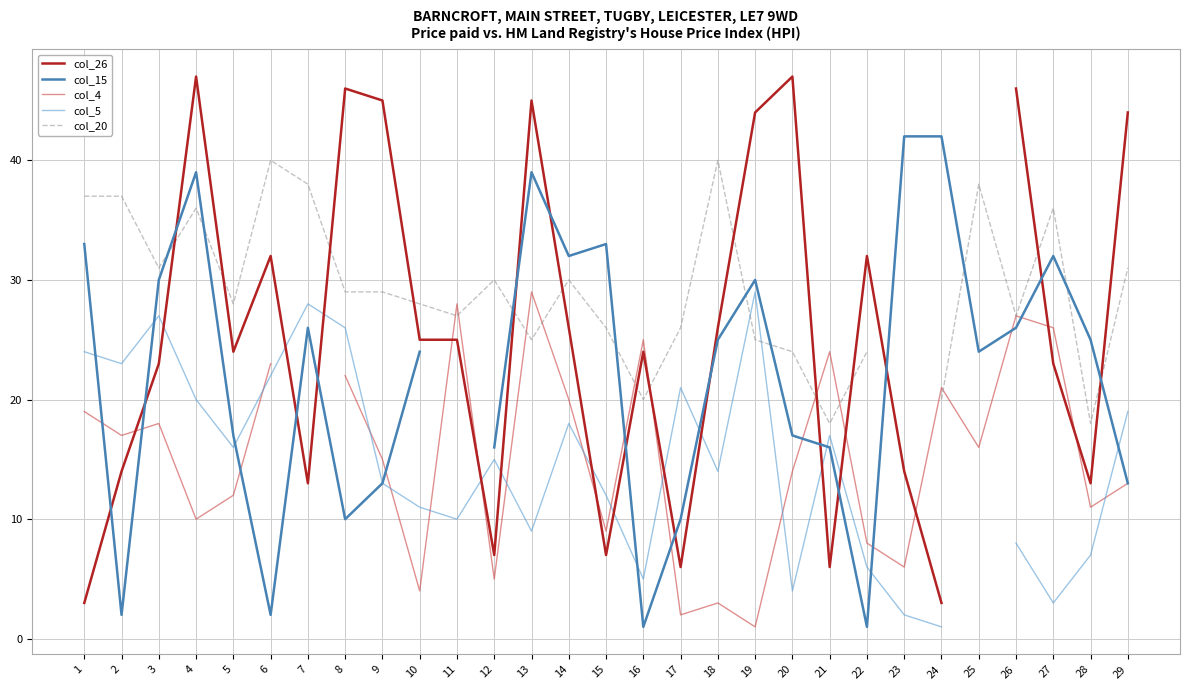

At which category is the sum across all series the highest?

4